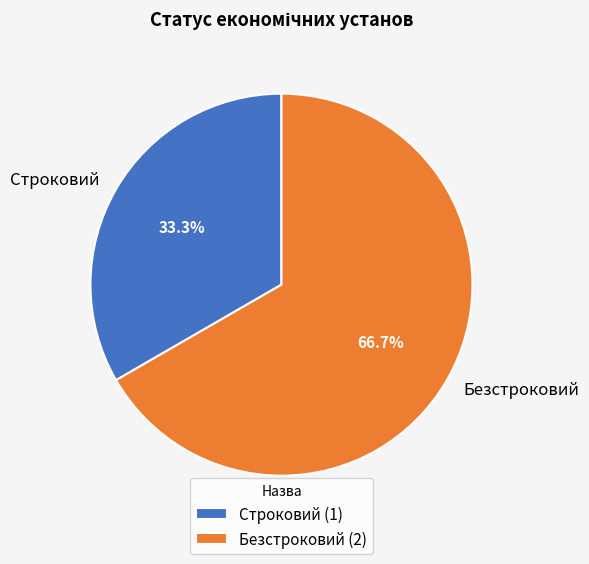

Rank the categories by value from highest to lowest.

Безстроковий, Строковий